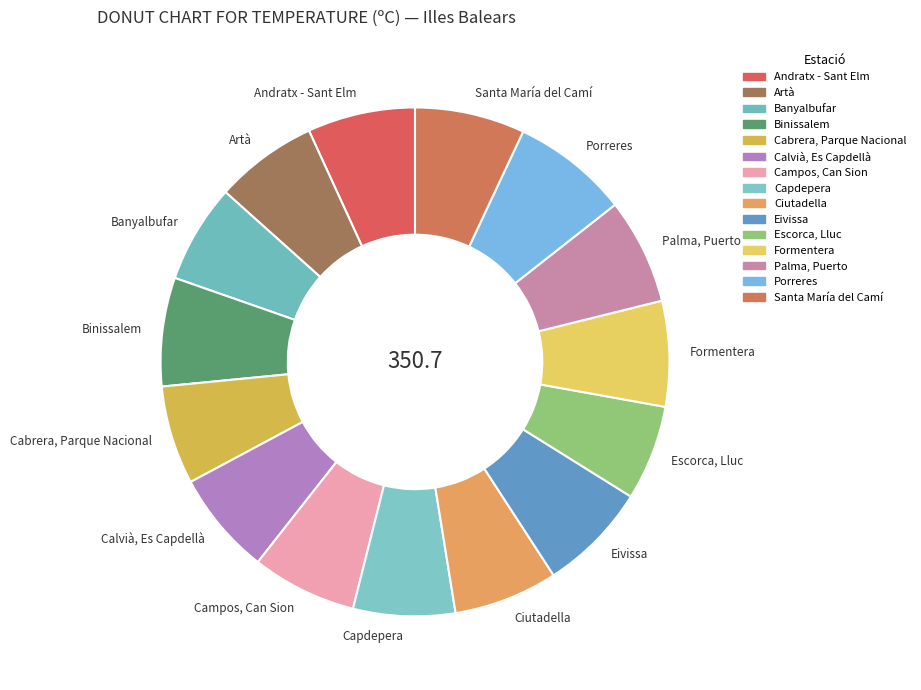

Between Campos, Can Sion and Escorca, Lluc, which is larger?

Campos, Can Sion